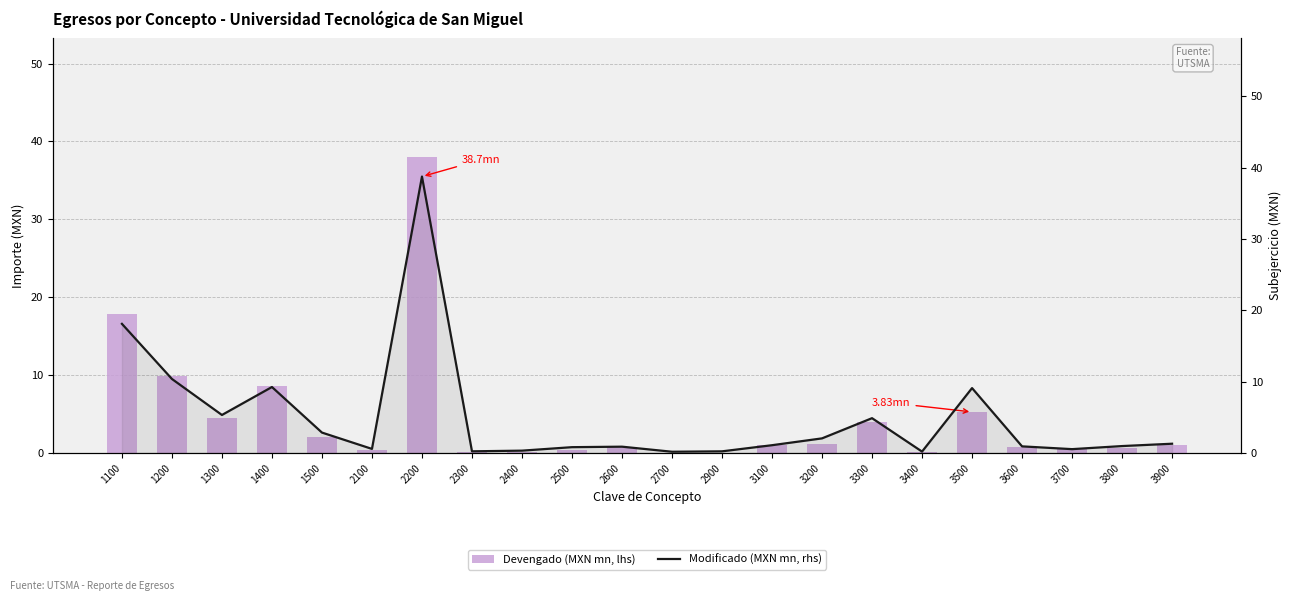

Reading left to right, extract all data points from this chart.

Devengado (MXN mn, lhs): 17.8	9.9	4.5	8.5	2.0	0.4	38.0	0.1	0.1	0.3	0.7	0.0	0.0	1.0	1.1	4.0	0.2	5.3	0.8	0.5	0.6	1.0
Modificado (MXN mn, rhs): 18.1	10.4	5.3	9.2	2.8	0.6	38.7	0.2	0.3	0.8	0.9	0.2	0.2	1.1	2.0	4.9	0.2	9.1	0.9	0.5	1.0	1.3